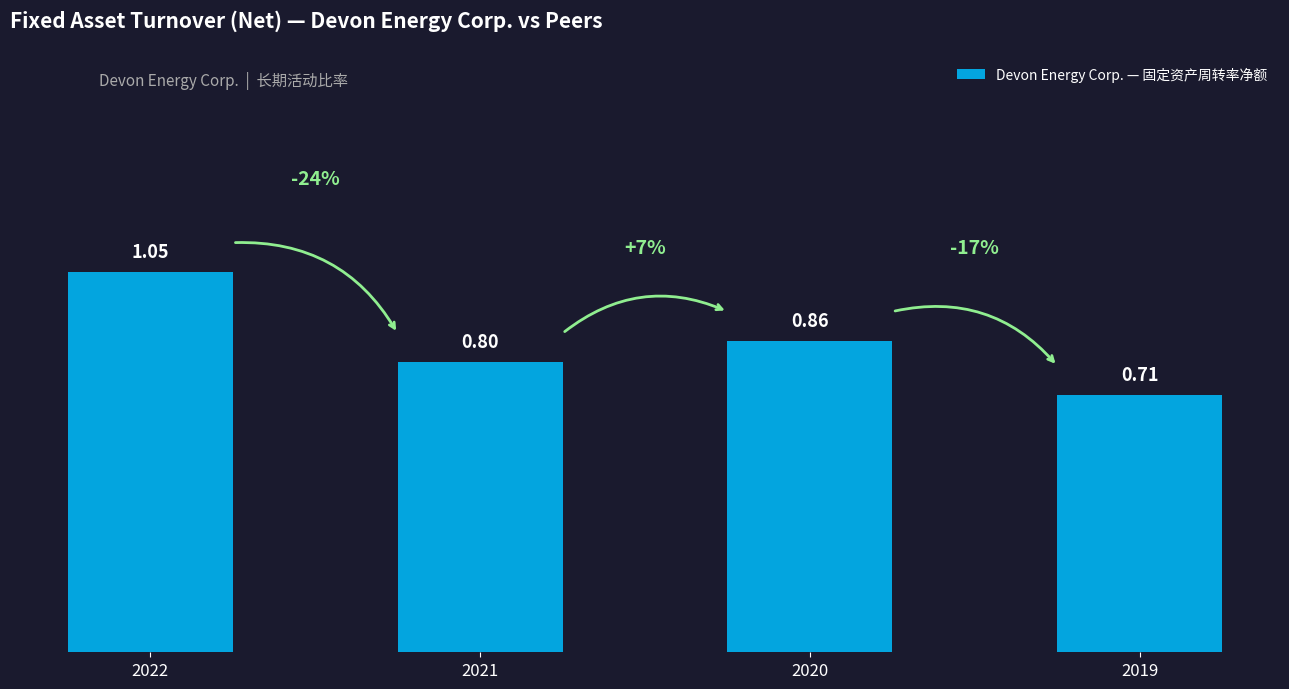

What is the difference between the maximum and minimum values?

0.3